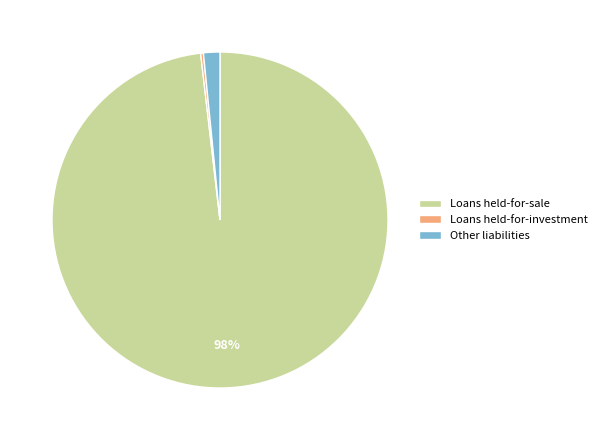

To the nearest percent, what is the difference between the largest and smallest slice percentages?

98%